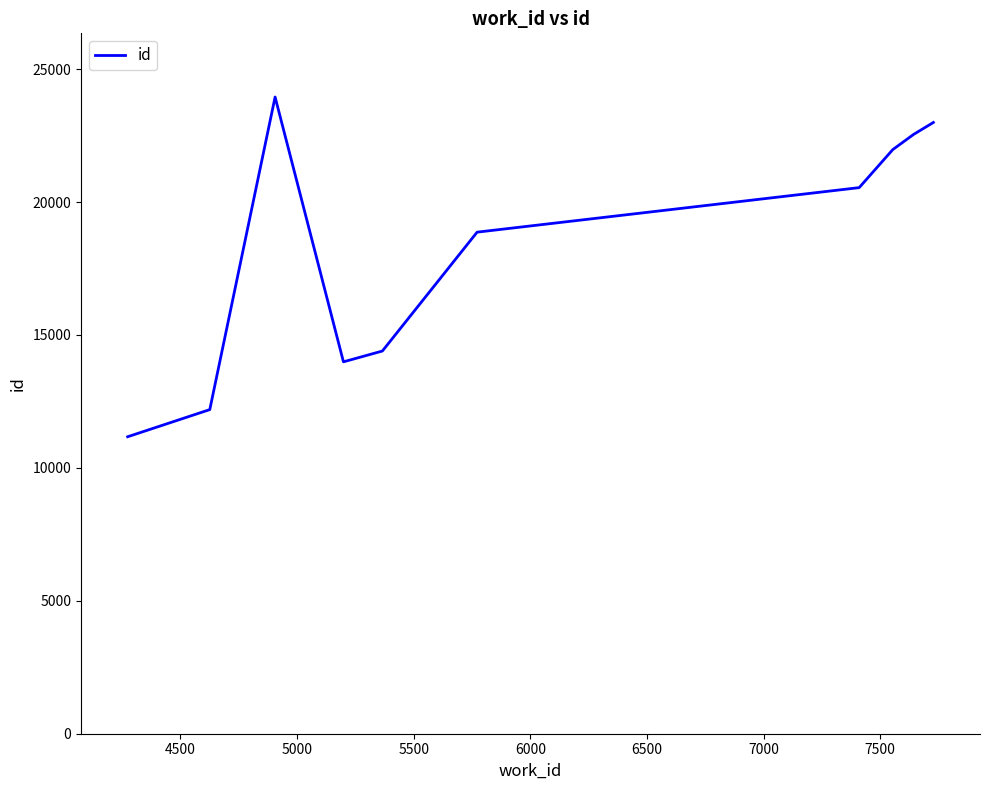

What is the difference between the maximum and minimum values?

12780